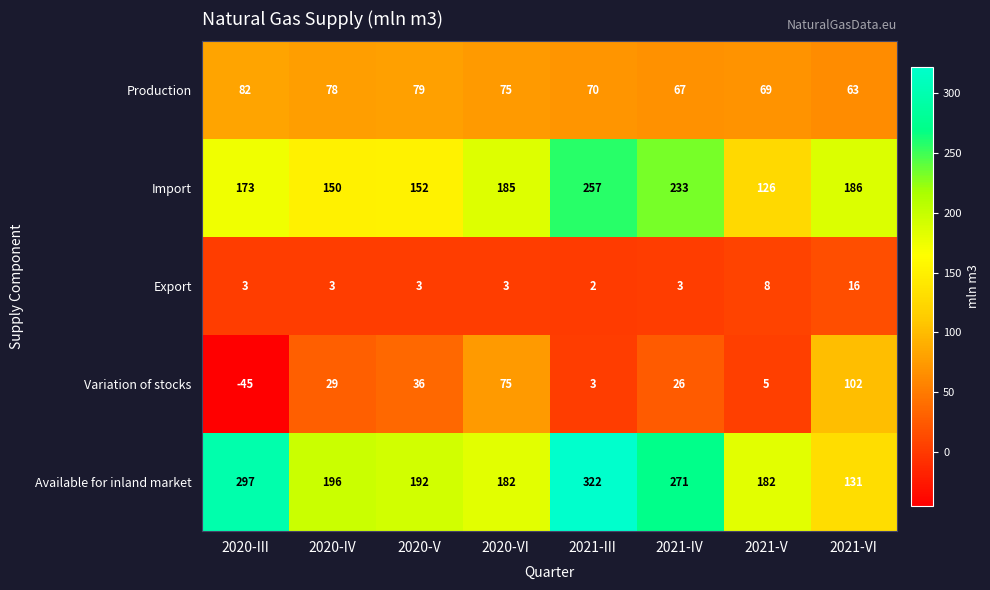

What is the highest value of the Variation of stocks series?

102